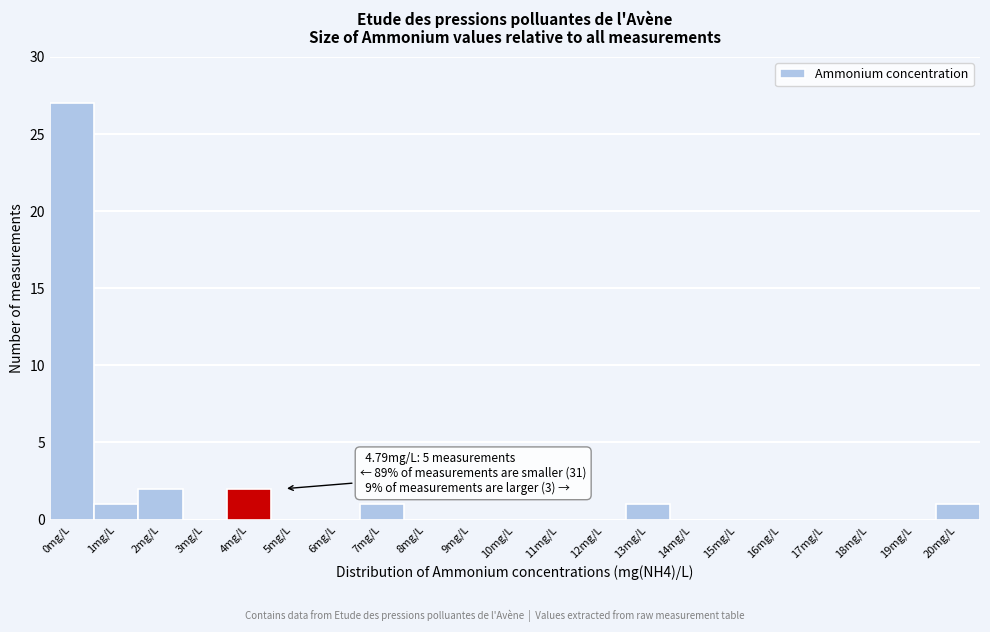

Reading right to left, extract all data points from this chart.

20mg/L=1	19mg/L=0	18mg/L=0	17mg/L=0	16mg/L=0	15mg/L=0	14mg/L=0	13mg/L=1	12mg/L=0	11mg/L=0	10mg/L=0	9mg/L=0	8mg/L=0	7mg/L=1	6mg/L=0	5mg/L=0	4mg/L=2	3mg/L=0	2mg/L=2	1mg/L=1	0mg/L=27